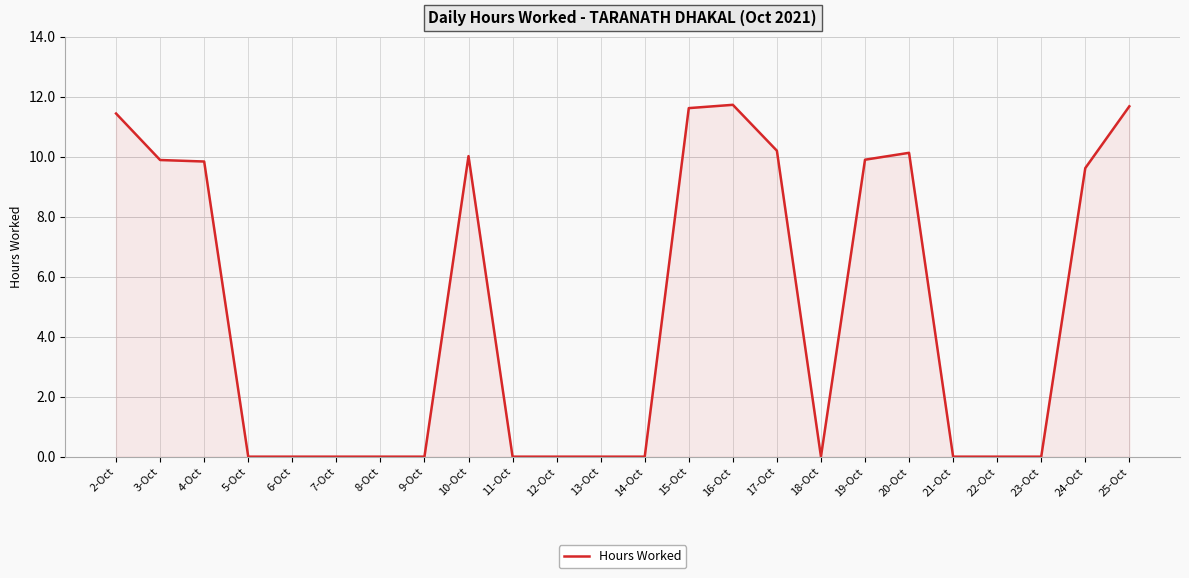

Is it true that the value at 24-Oct is 9.6?

True